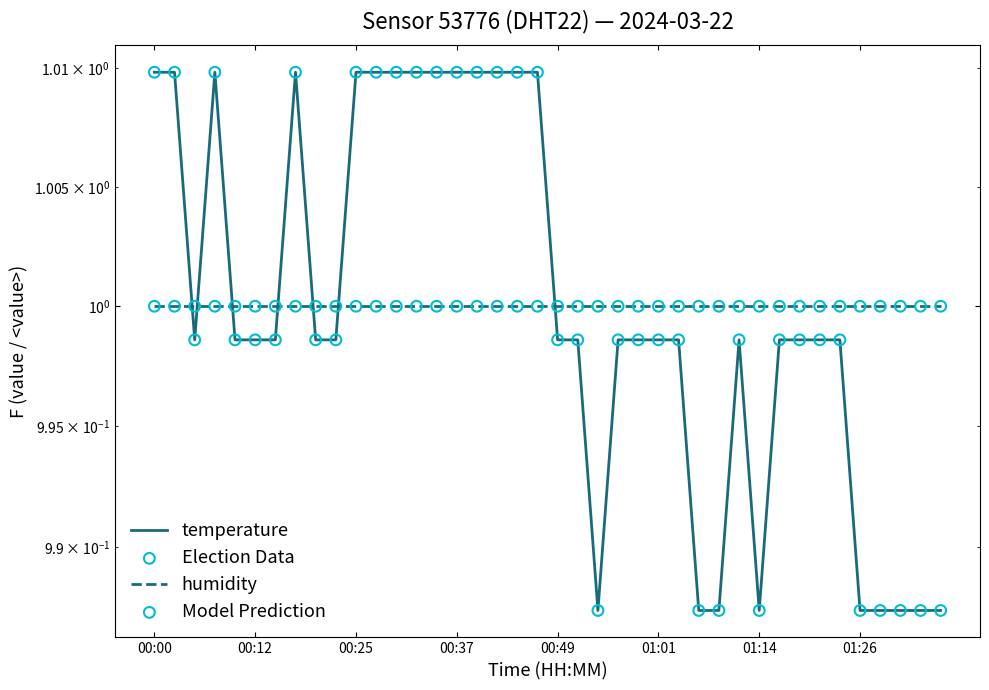

Which series reaches the minimum Y coordinate?

temperature